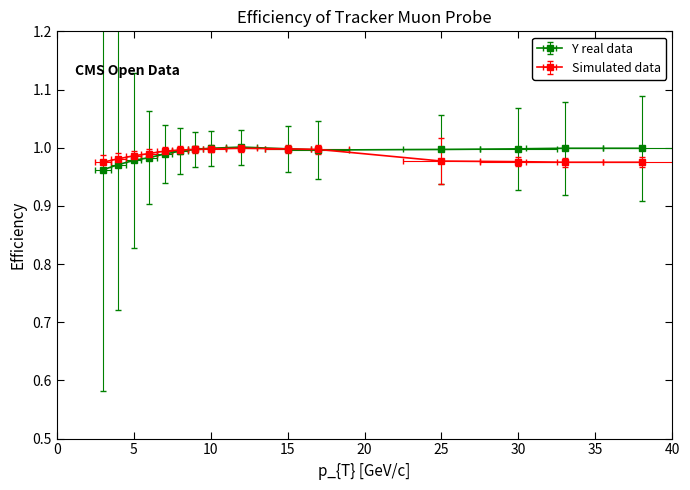

What is the value of the Simulated data point at the 7th from the left?

1.0